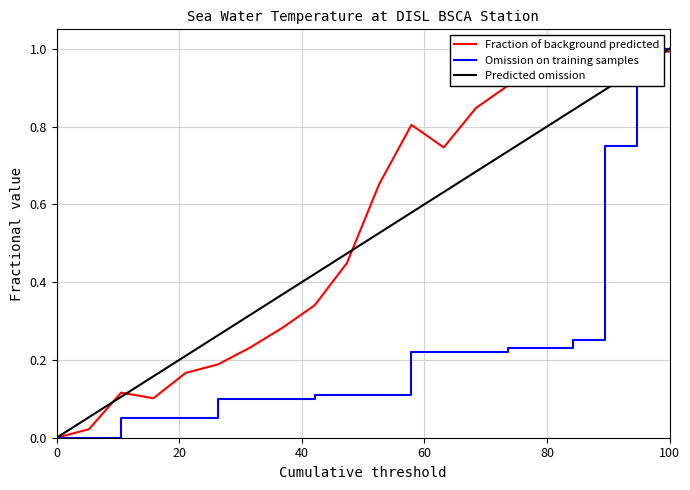

What is the difference between the maximum and minimum values in the Omission on training samples series?

1.0